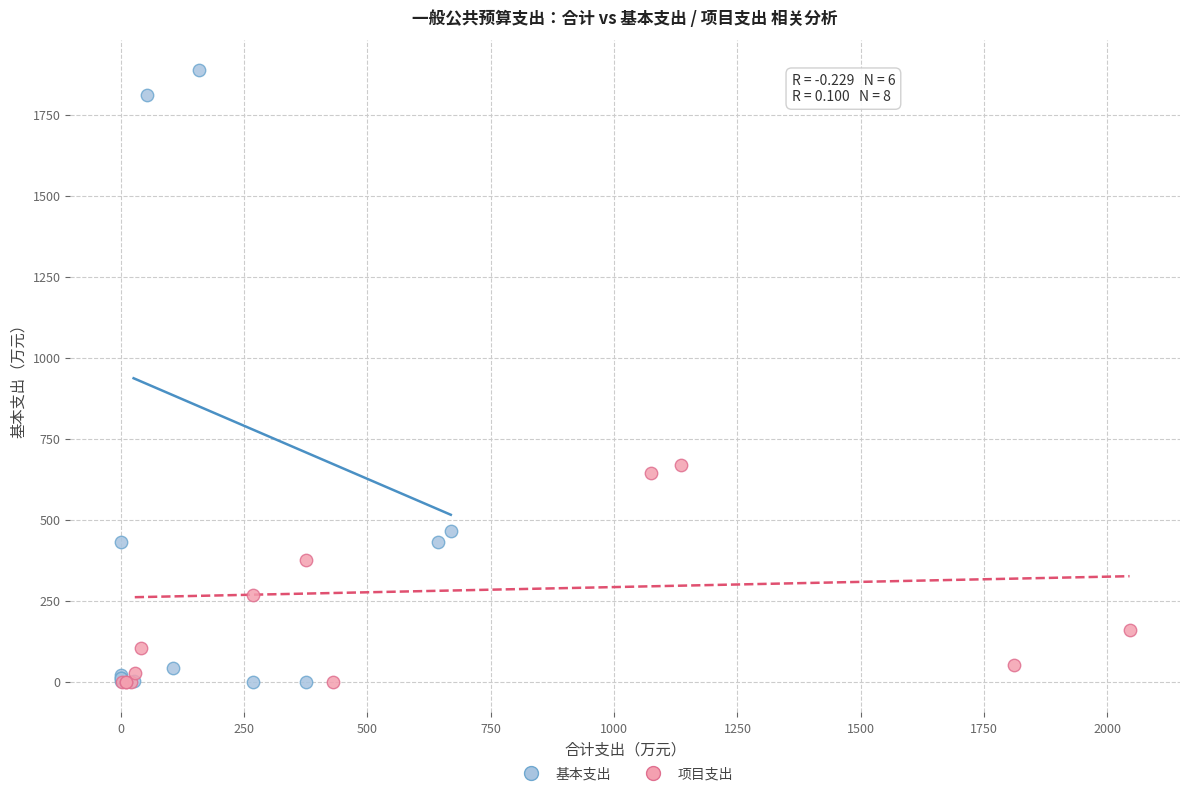

Which series has the largest Y range (max minus min)?

基本支出